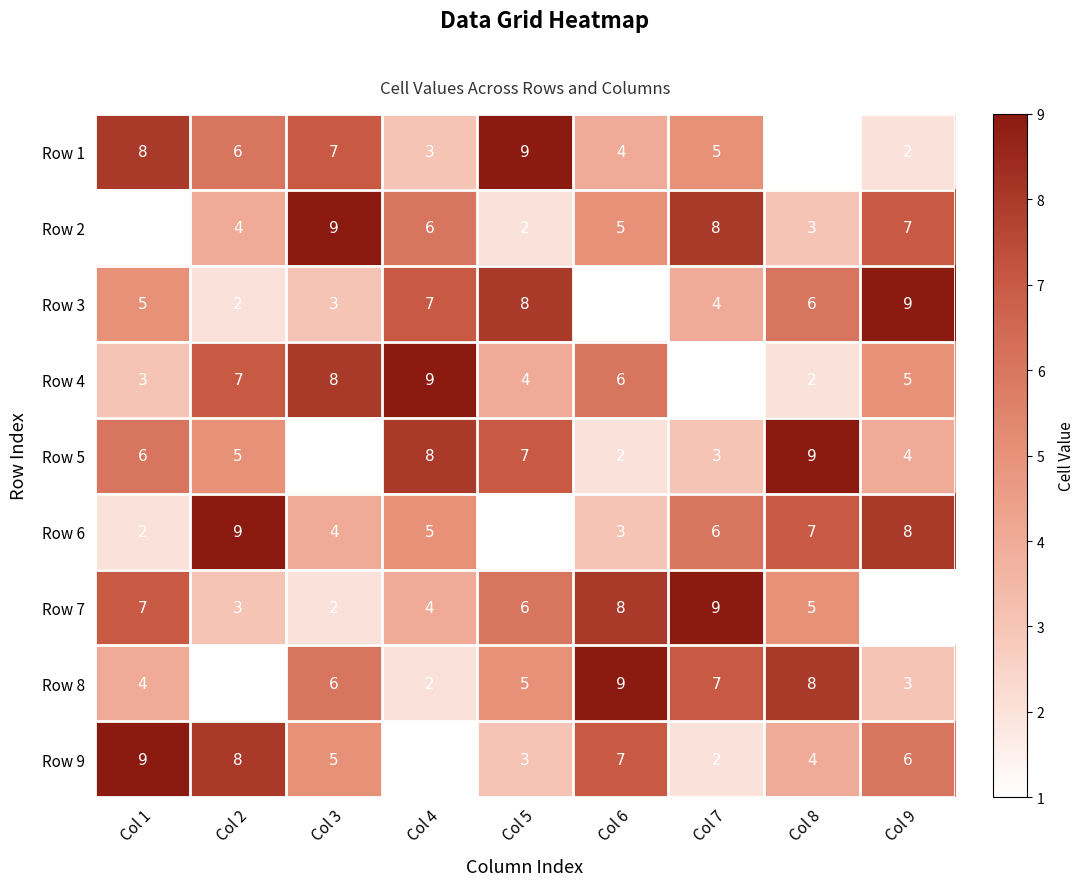

At how many categories does at least one series exceed 4?

9